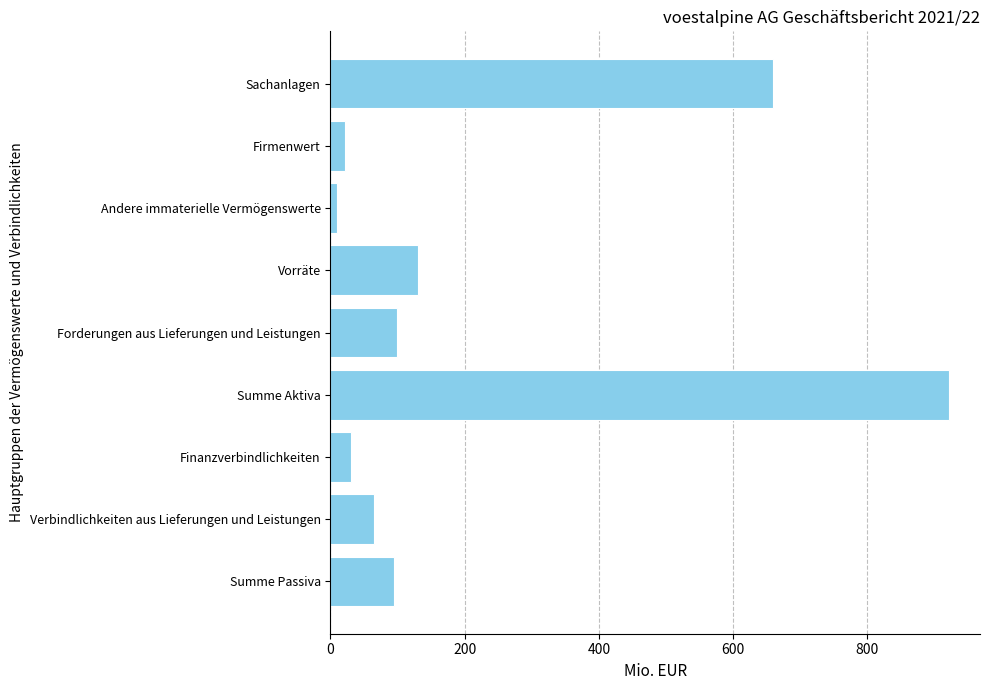

What is the change in value from Sachanlagen to Firmenwert?

-636.6